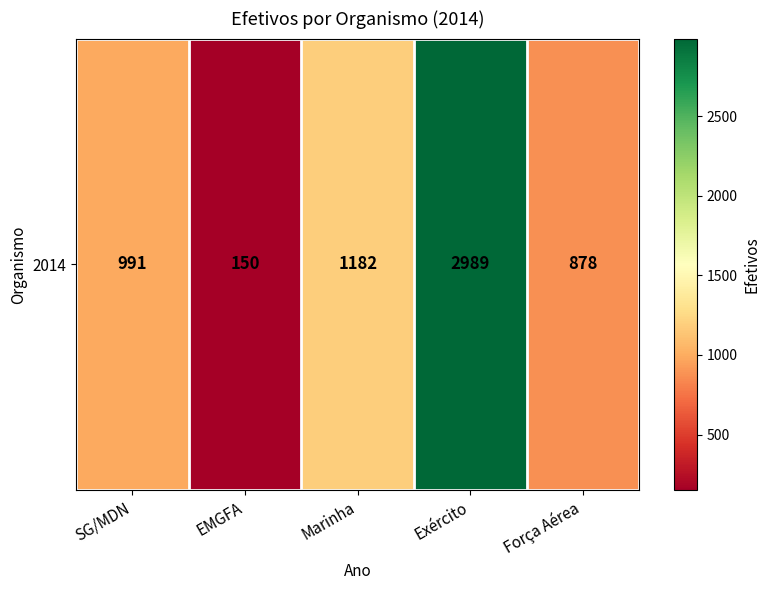

What is the ratio of the value at Exército to the value at Força Aérea?

3.4